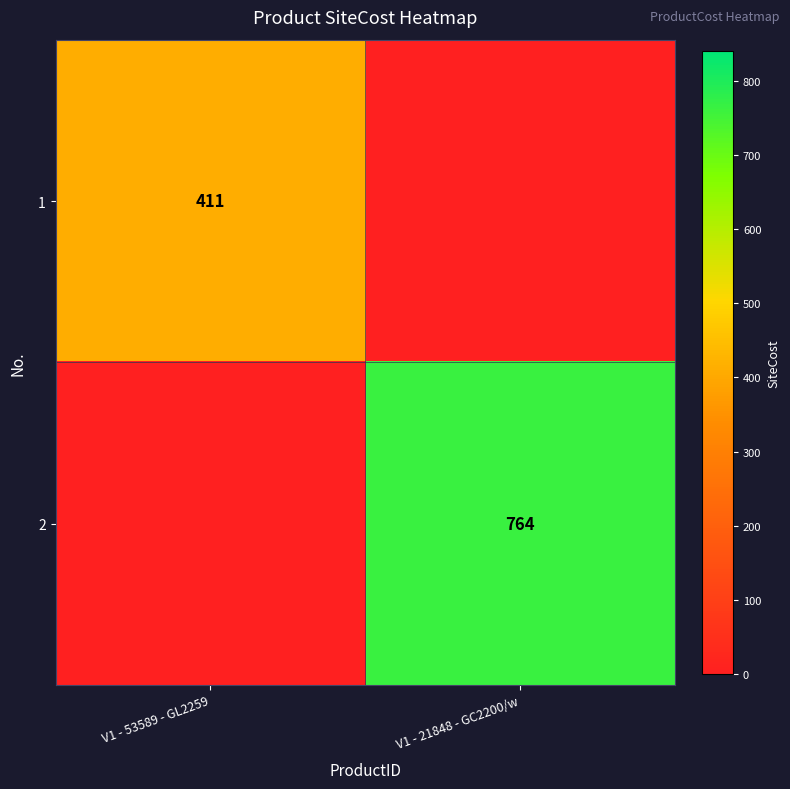

Is it true that 2 equals 1324 at V1 - 21848 - GC2200/w?

False